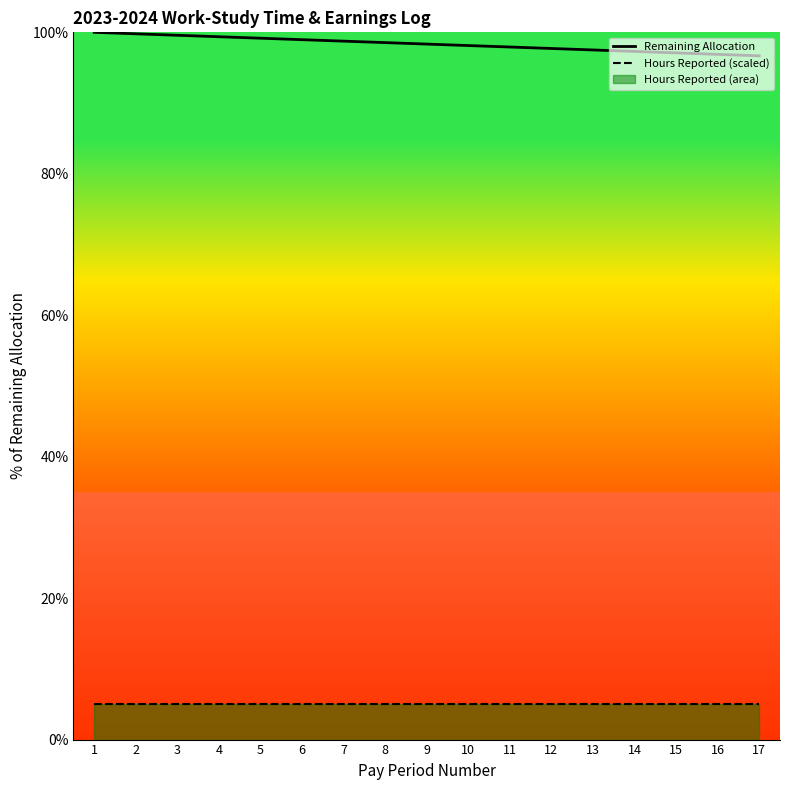

Is it true that Hours Reported (scaled) equals 5.0 at 4?

True